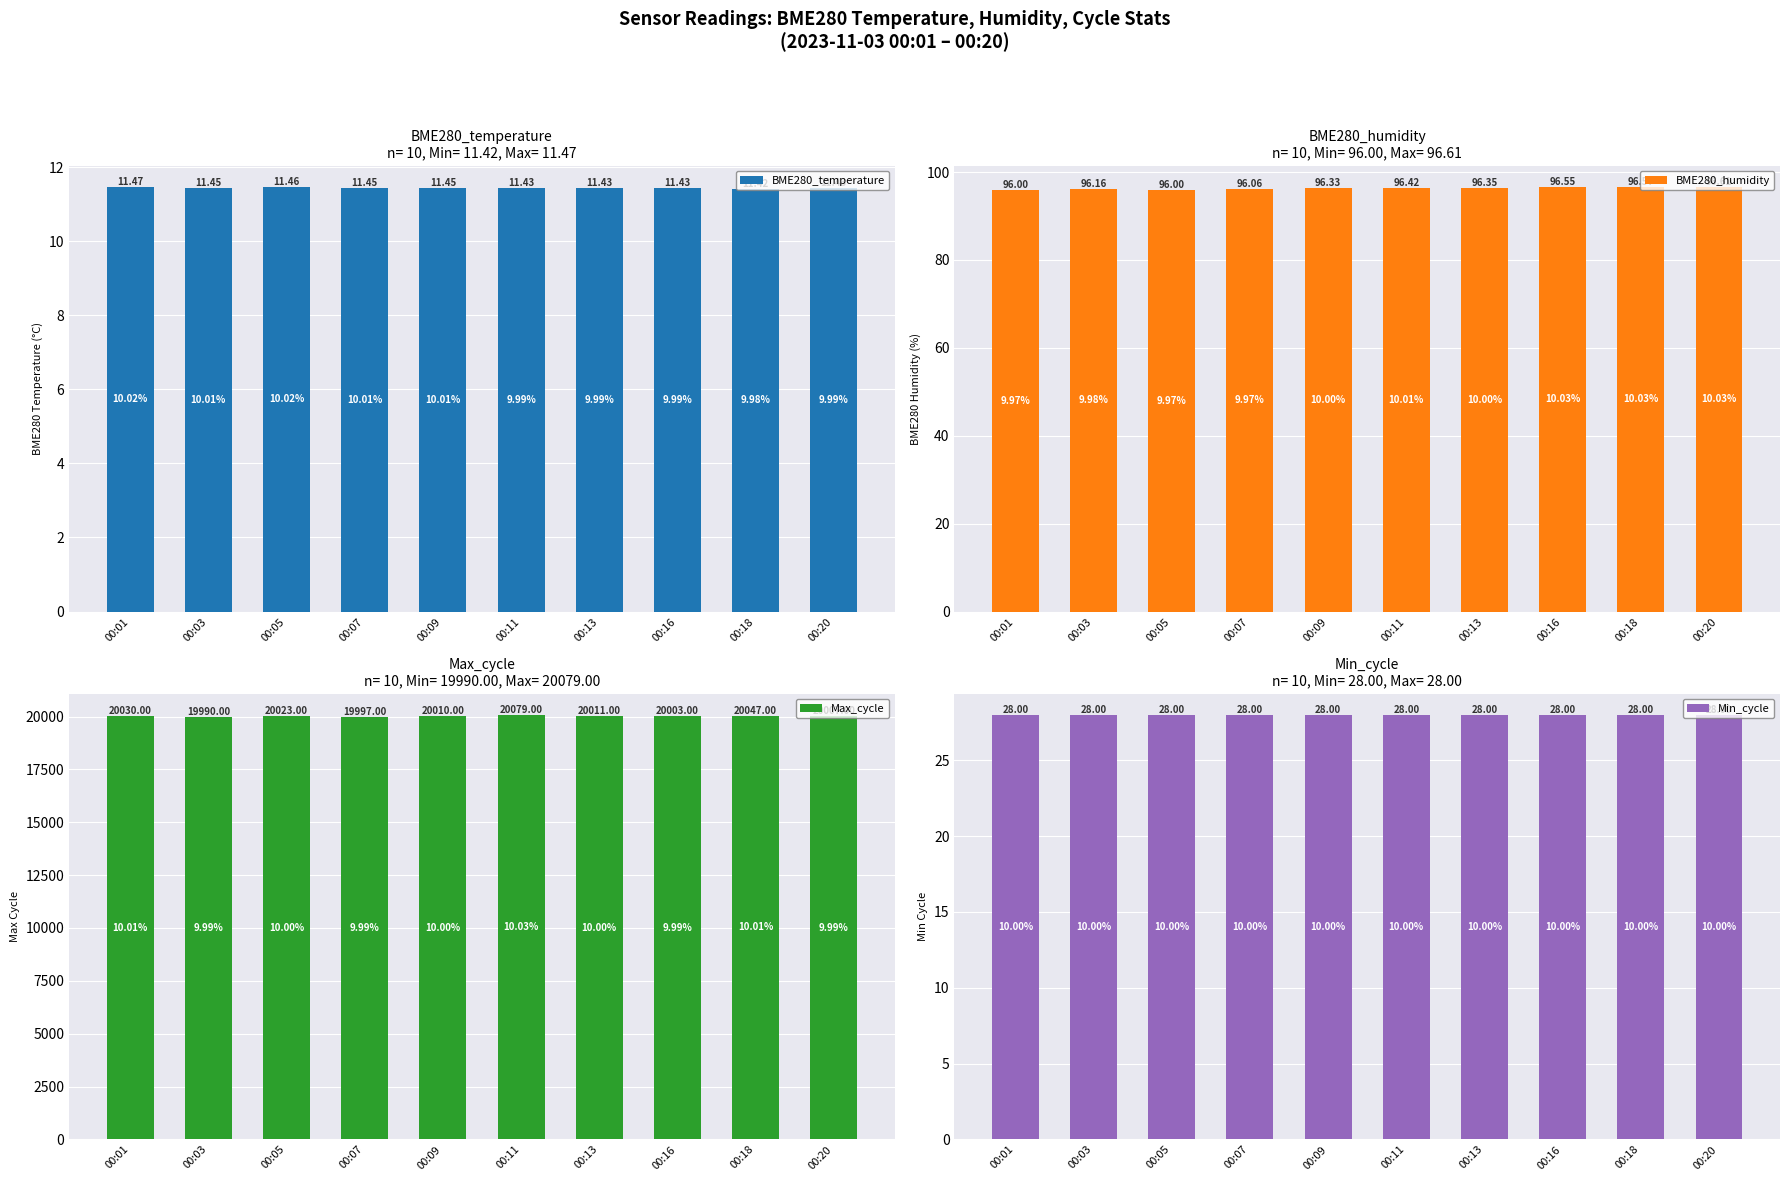

Count the number of categories in the chart.

10